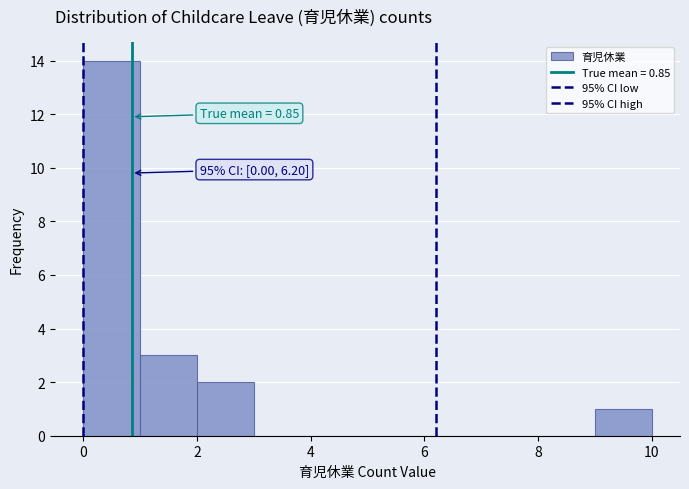

Which range on the x-axis has the tallest bar?

0 to 1